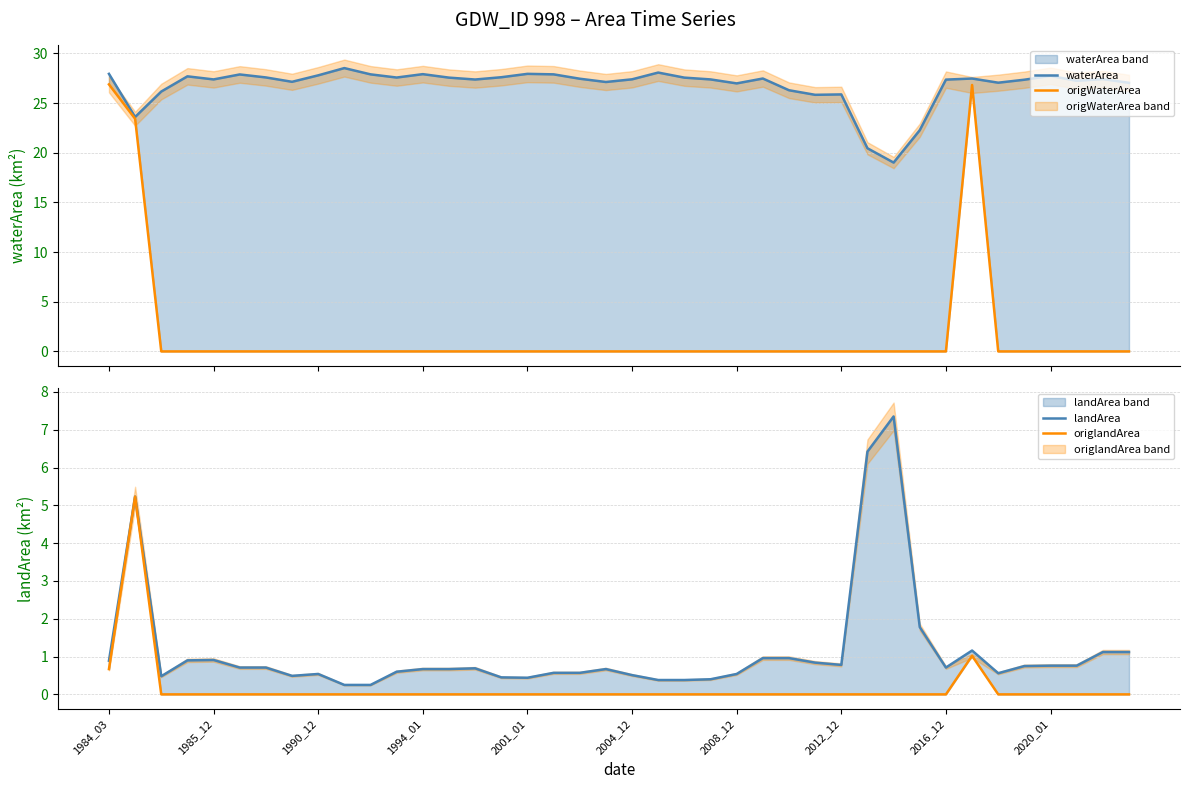

True or false: origlandArea and origWaterArea cross at least once.

False